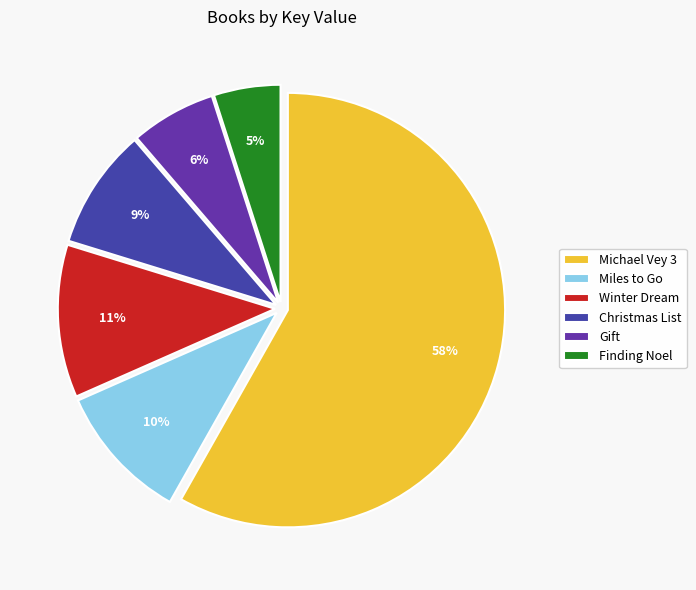

What percentage is the Miles to Go slice, to the nearest percent?

10%